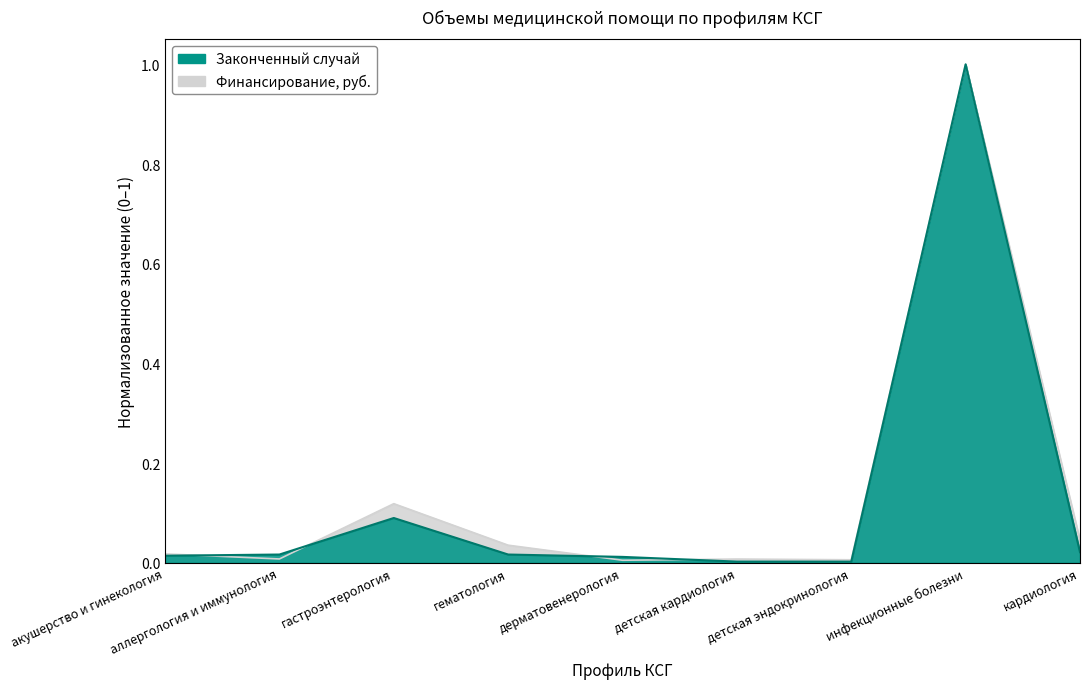

What is the label of the 1st point from the right?

кардиология